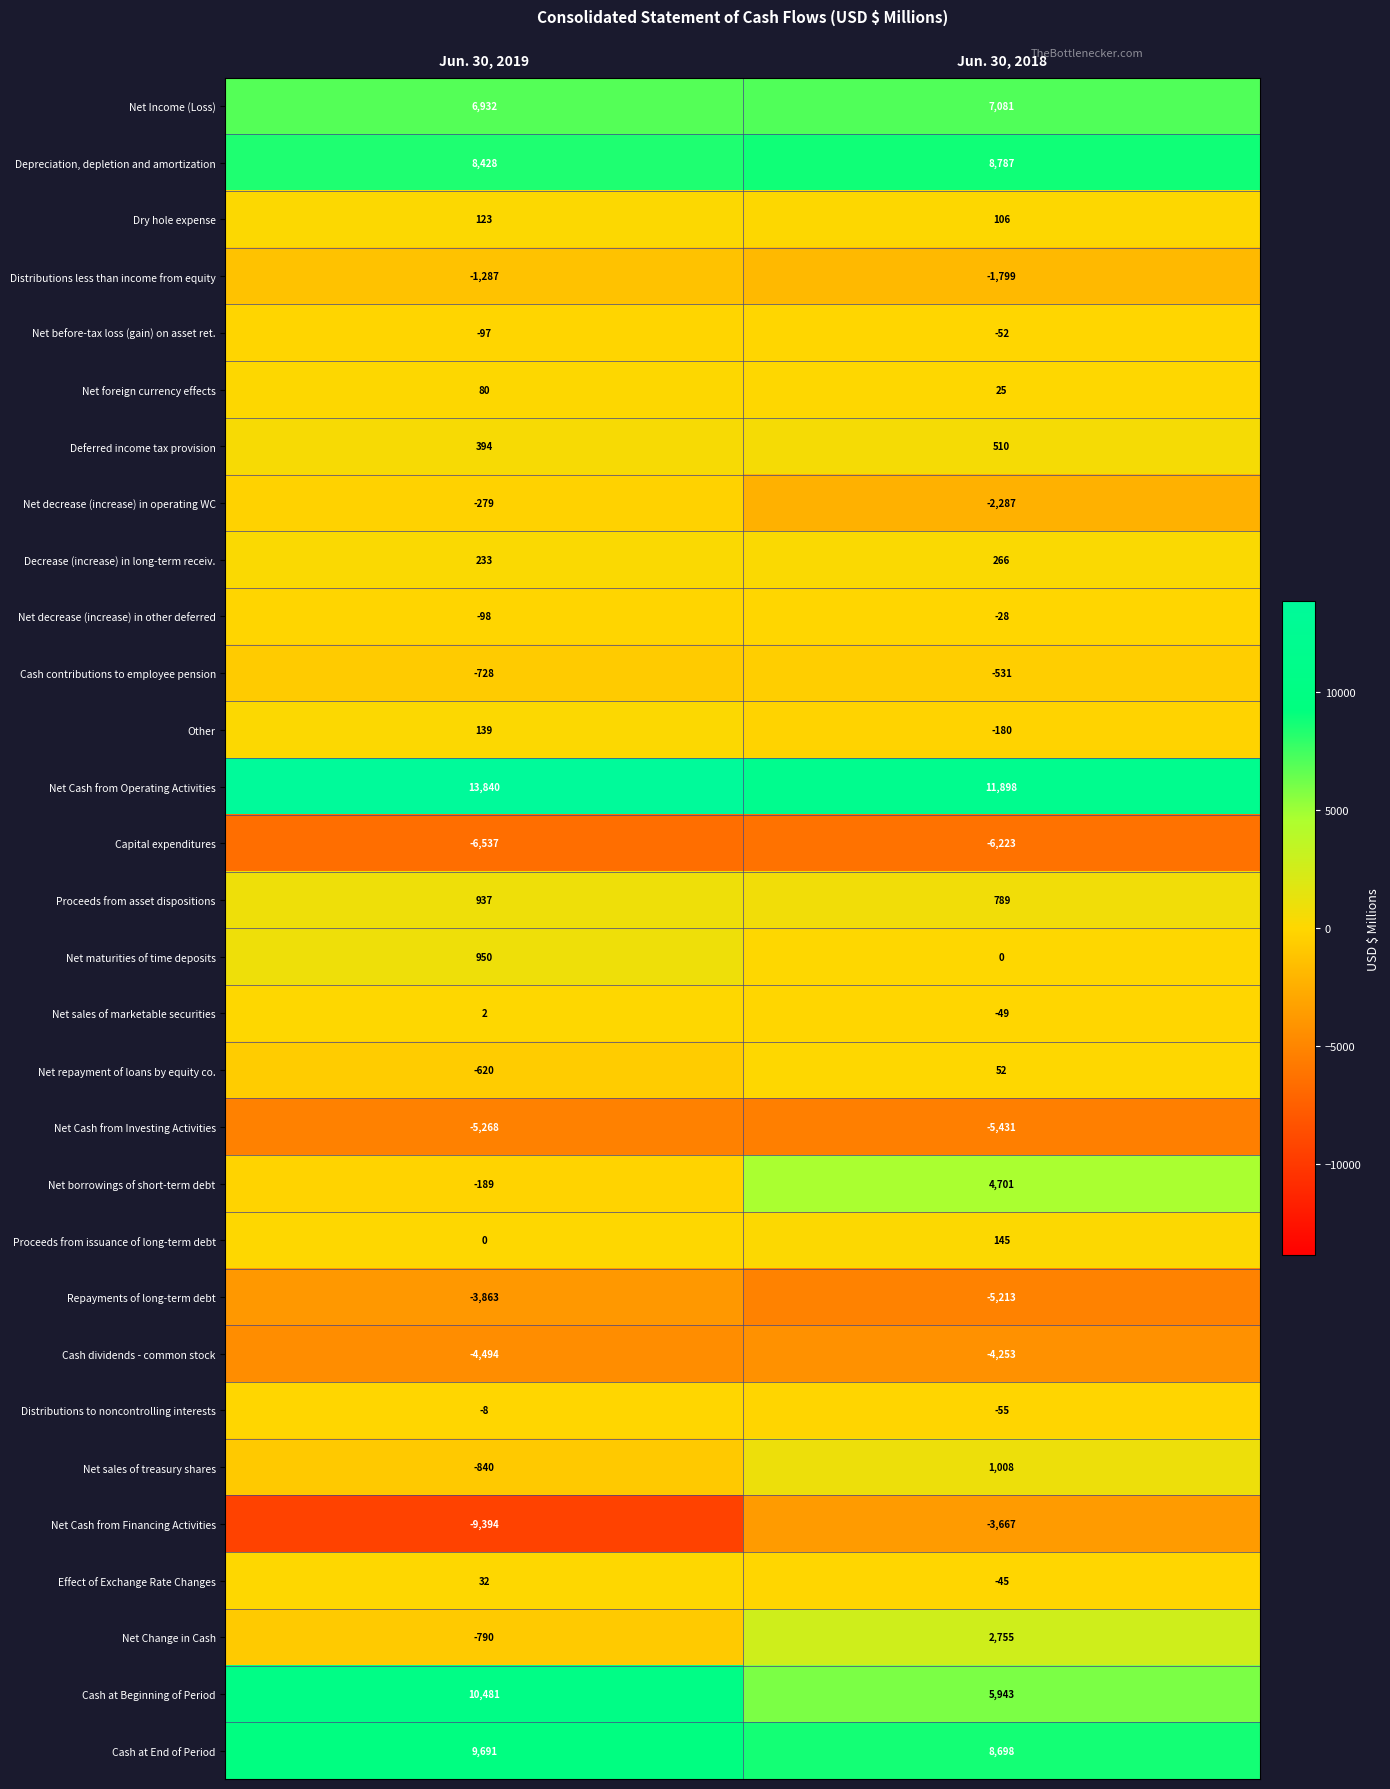

What is the highest value of the Net foreign currency effects series?

80